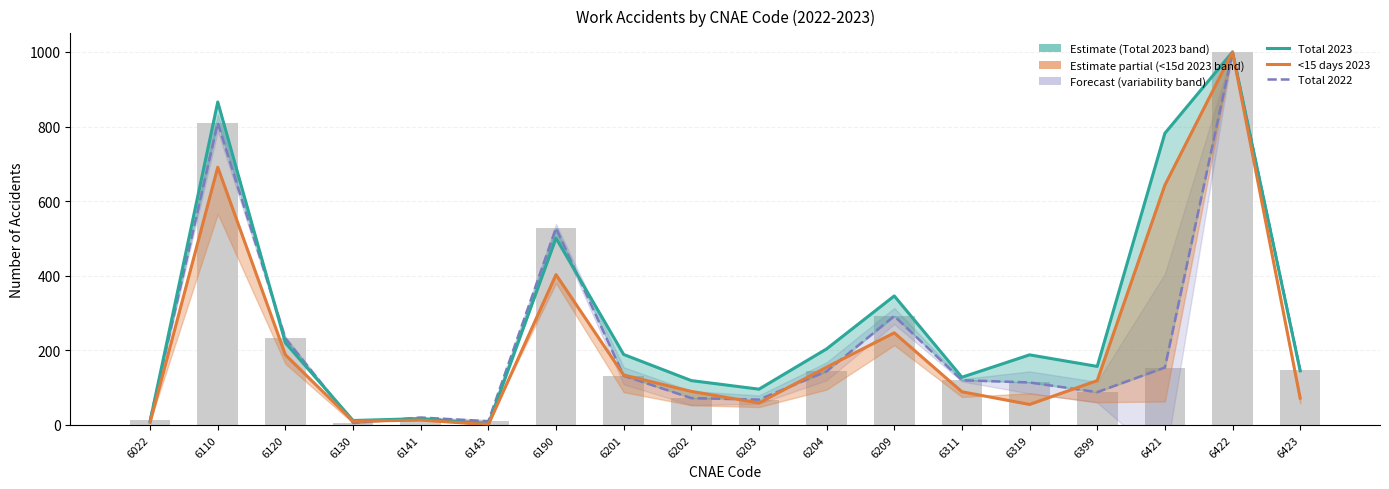

At which category is the sum across all series the highest?

6422